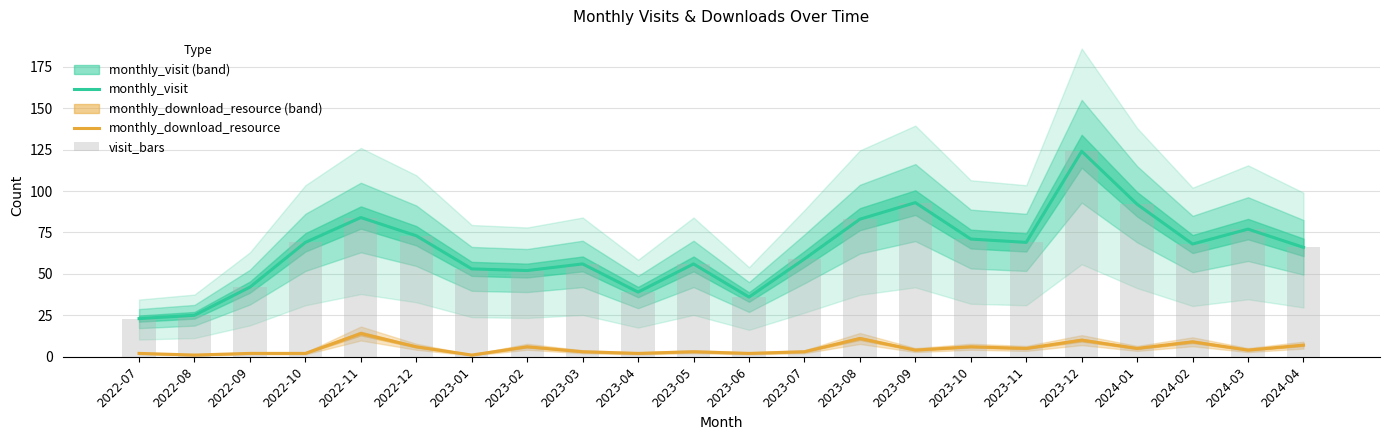

How many groups of bars are there?

22